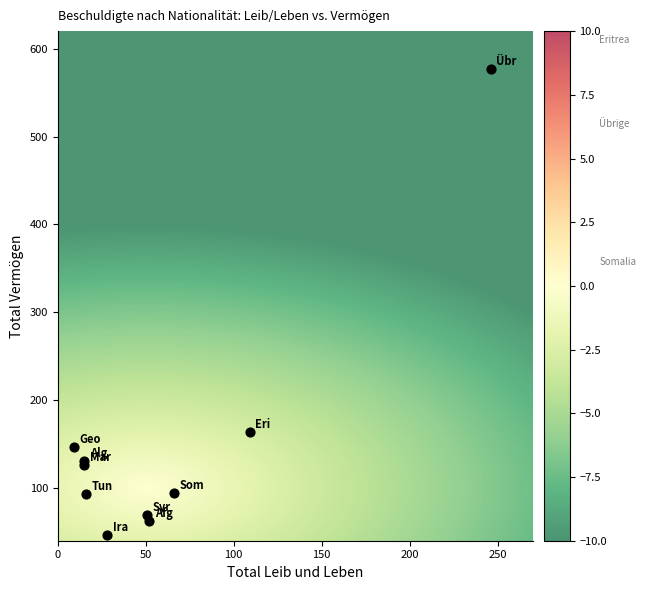

What Y value in the scatter plot is closest to 311?

164